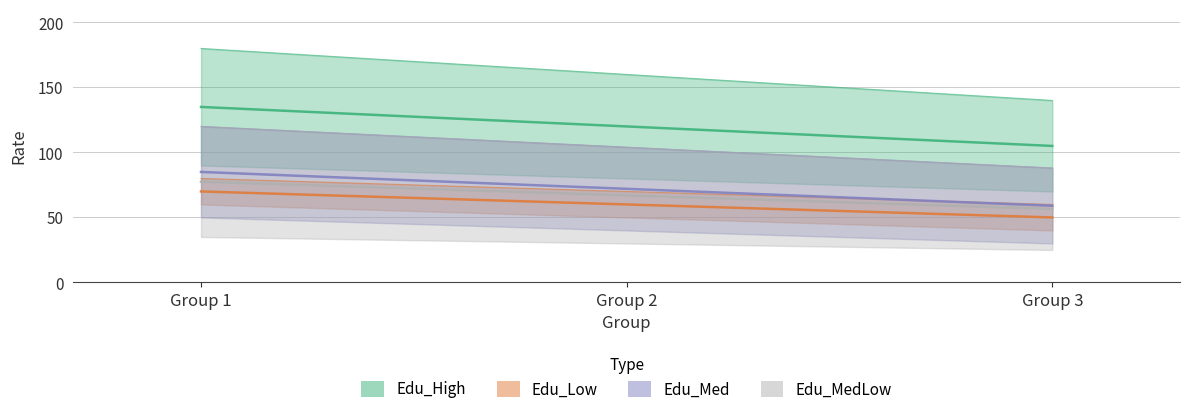

How many lines are shown in the chart?

4